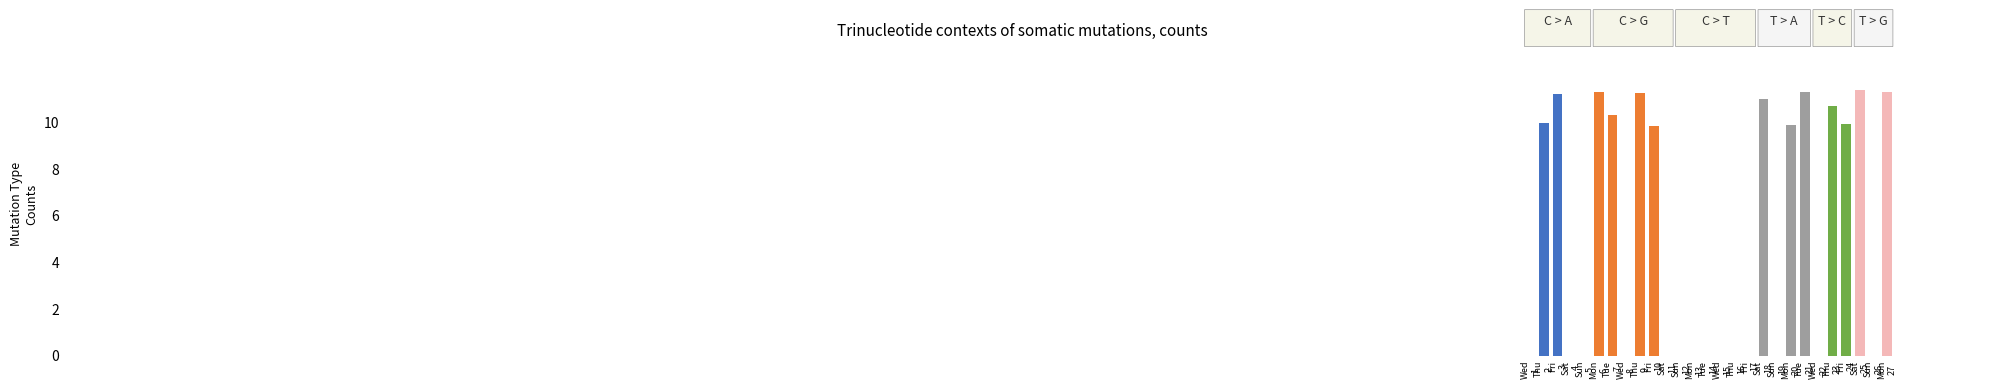

What is the greatest value displayed?

11.4